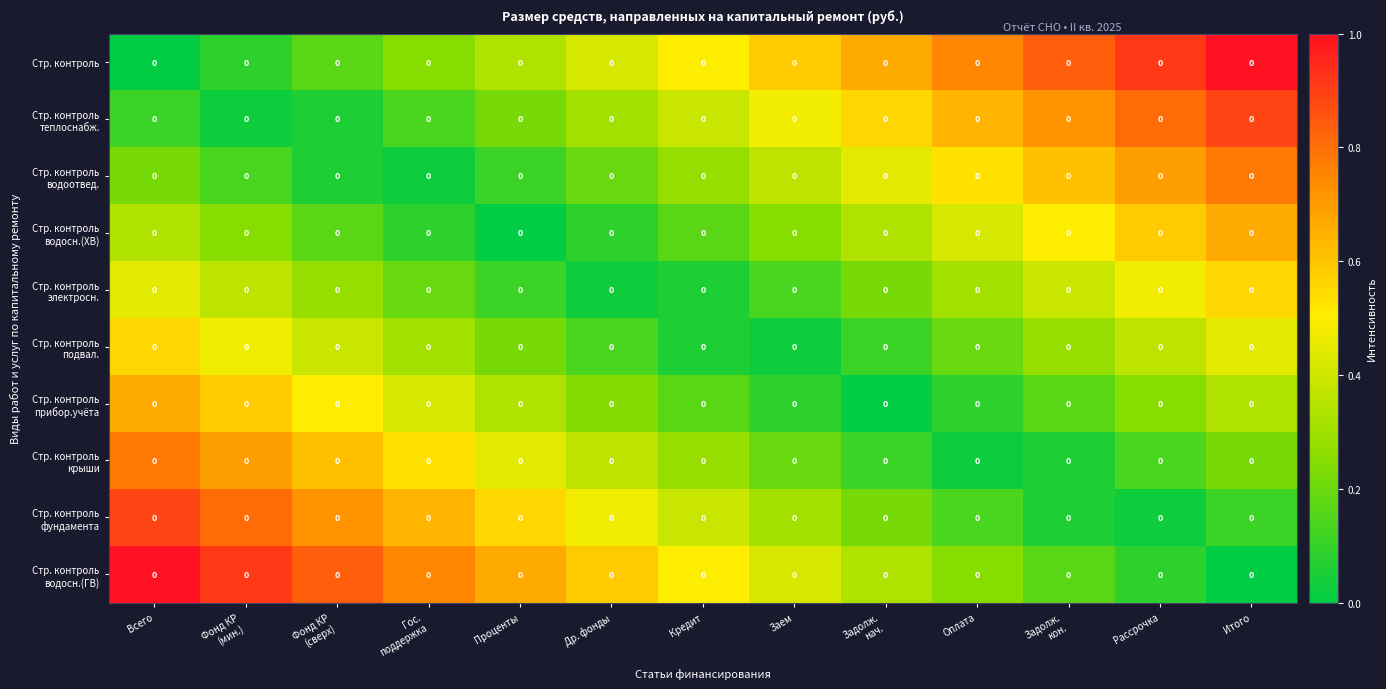

What is the approximate value of Стр. контроль фундамента at Всего?

0.9